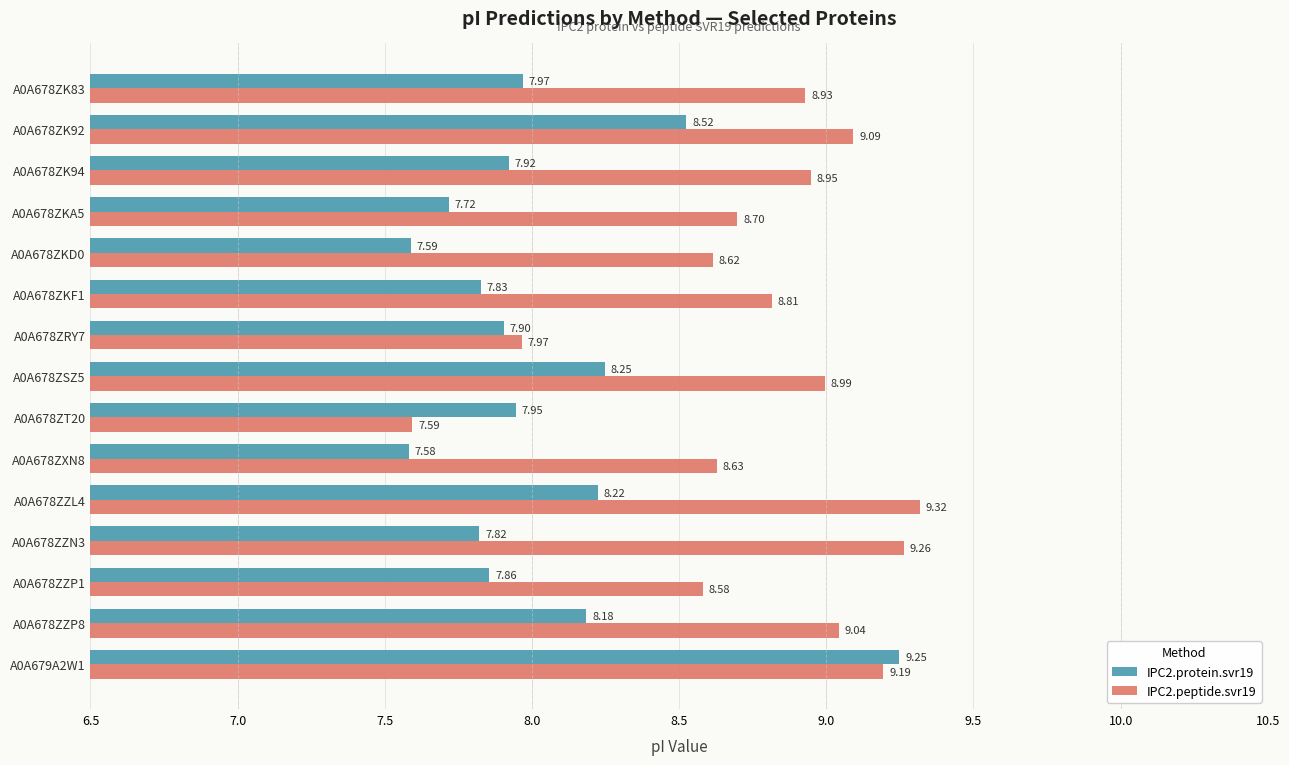

Which series has the largest total across all categories?

IPC2.peptide.svr19